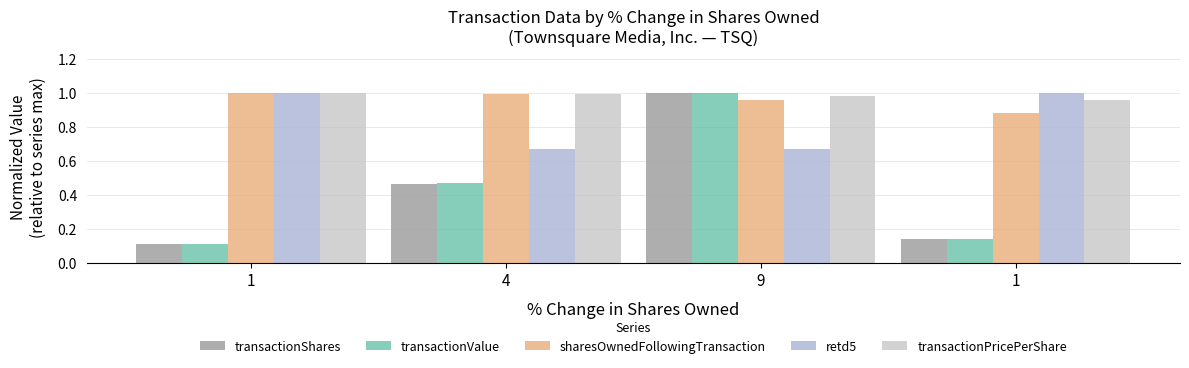

What are all the series names shown in the legend?

transactionShares, transactionValue, sharesOwnedFollowingTransaction, retd5, transactionPricePerShare